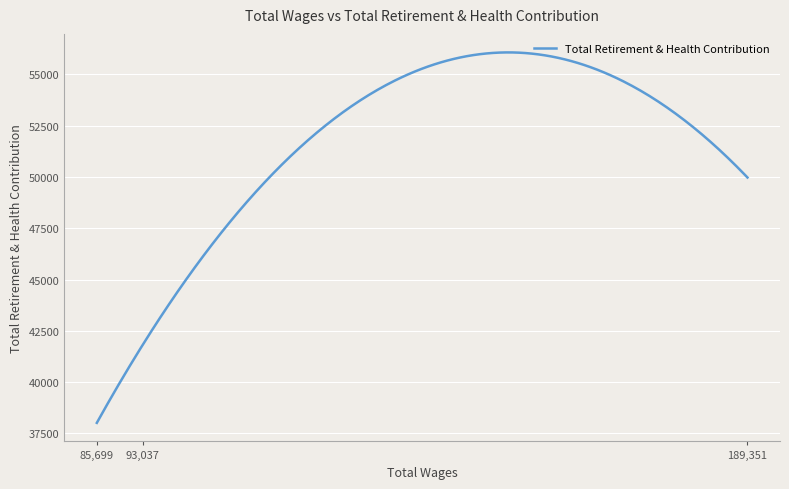

Is this an area chart (filled region under the line)?

No